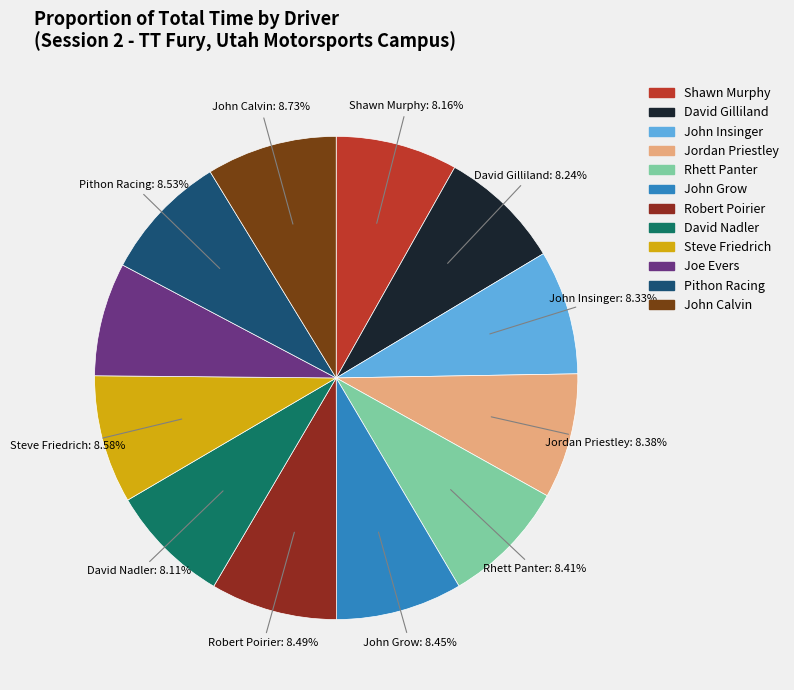

What is the largest slice in the pie chart?

John Calvin